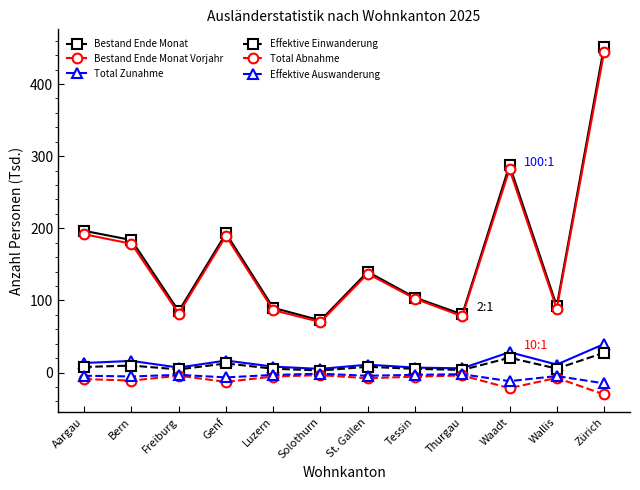

What is the label of the 5th point from the right?

Tessin